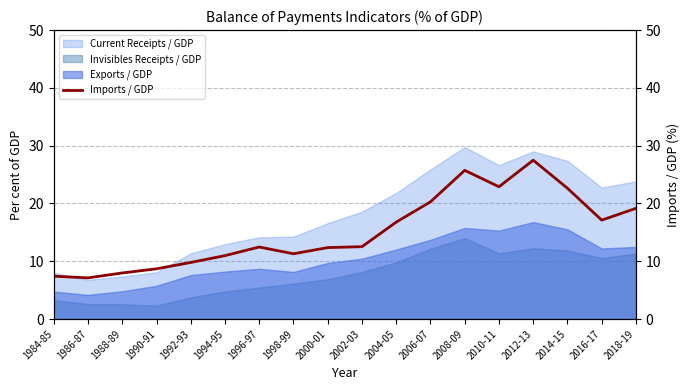

How many lines are shown in the chart?

1